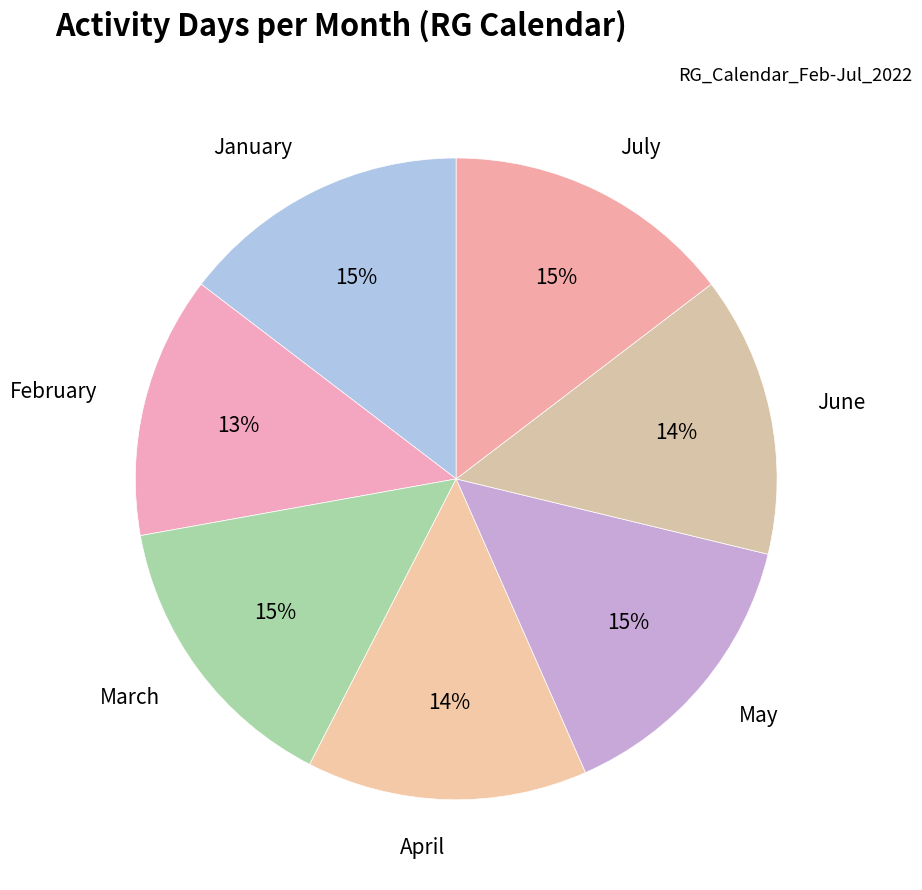

To the nearest percent, what is the difference between the February and April slice percentages?

1%